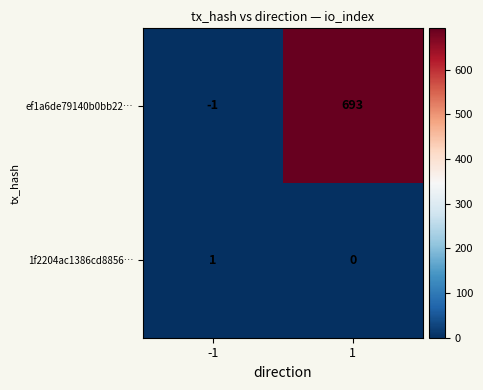

Read the ef1a6de79140b0bb22… value at 1.

693